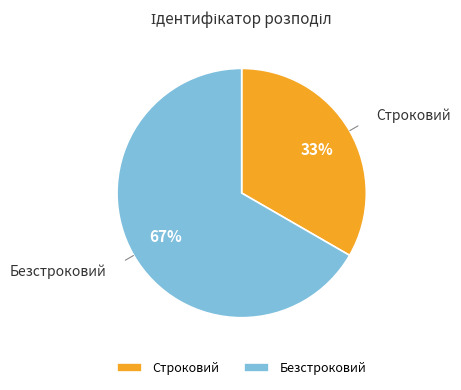

Which slice is the largest?

Безстроковий